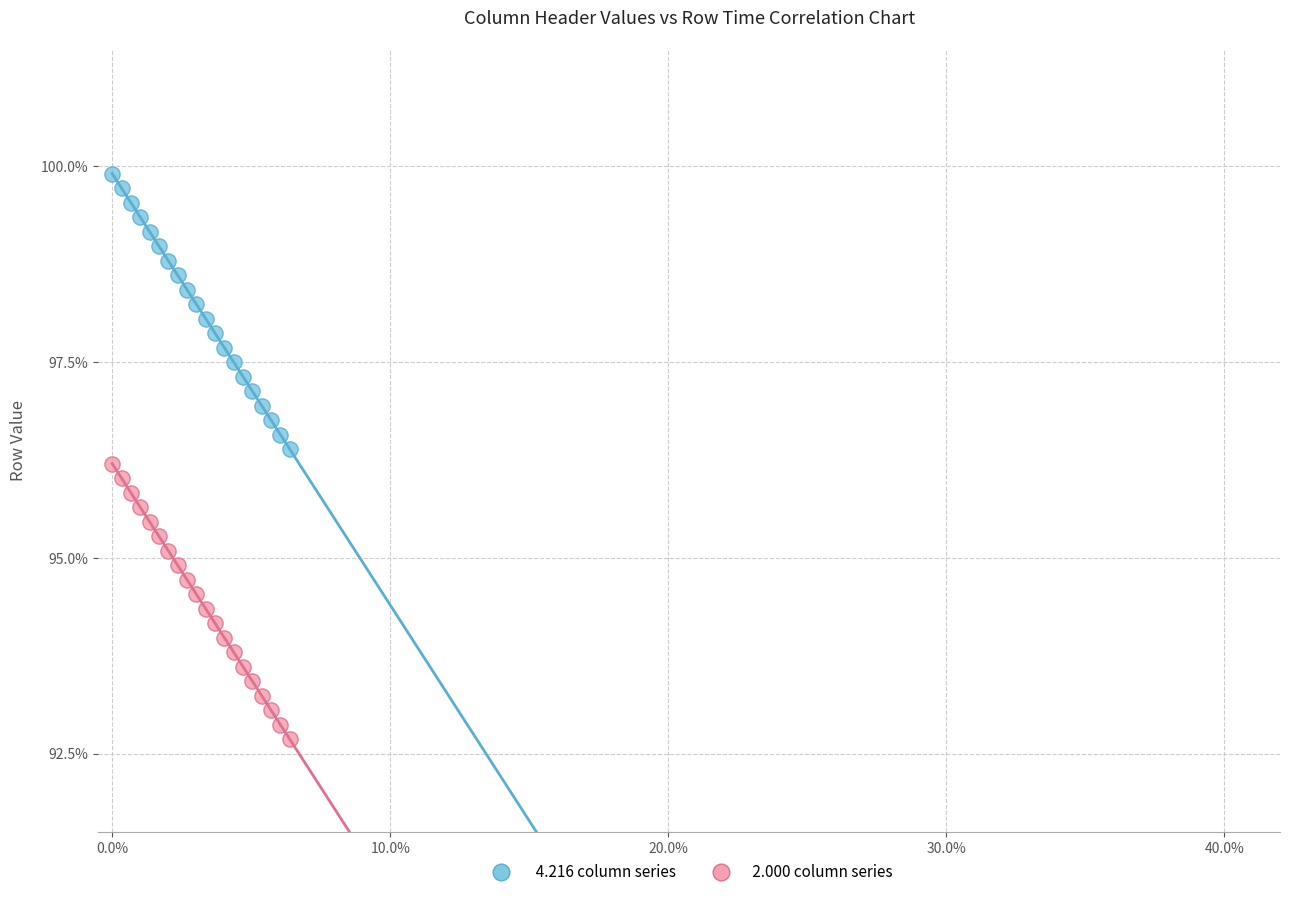

Across all data points, what is the range of Y values (max minus min)?

7.2